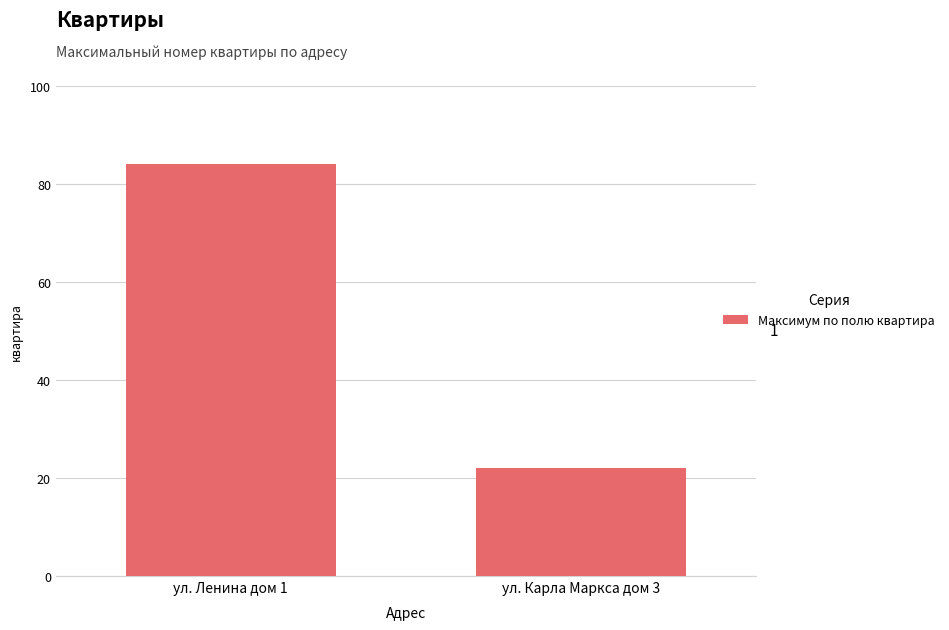

What is the average value?

53